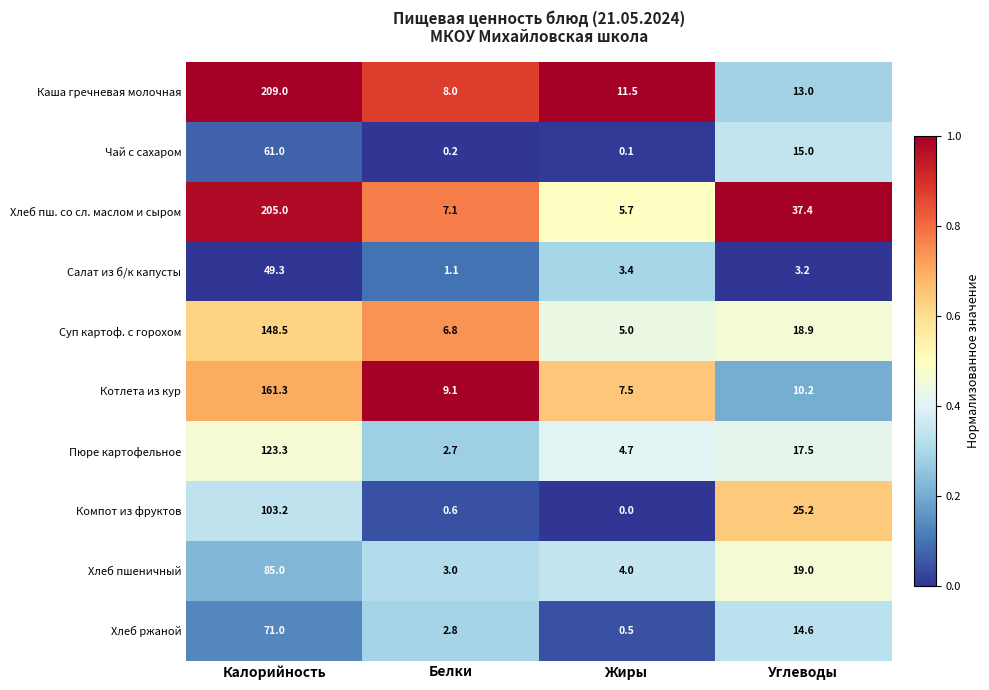

True or false: Салат из б/к капусты has a value of 0.7 at Белки.

False